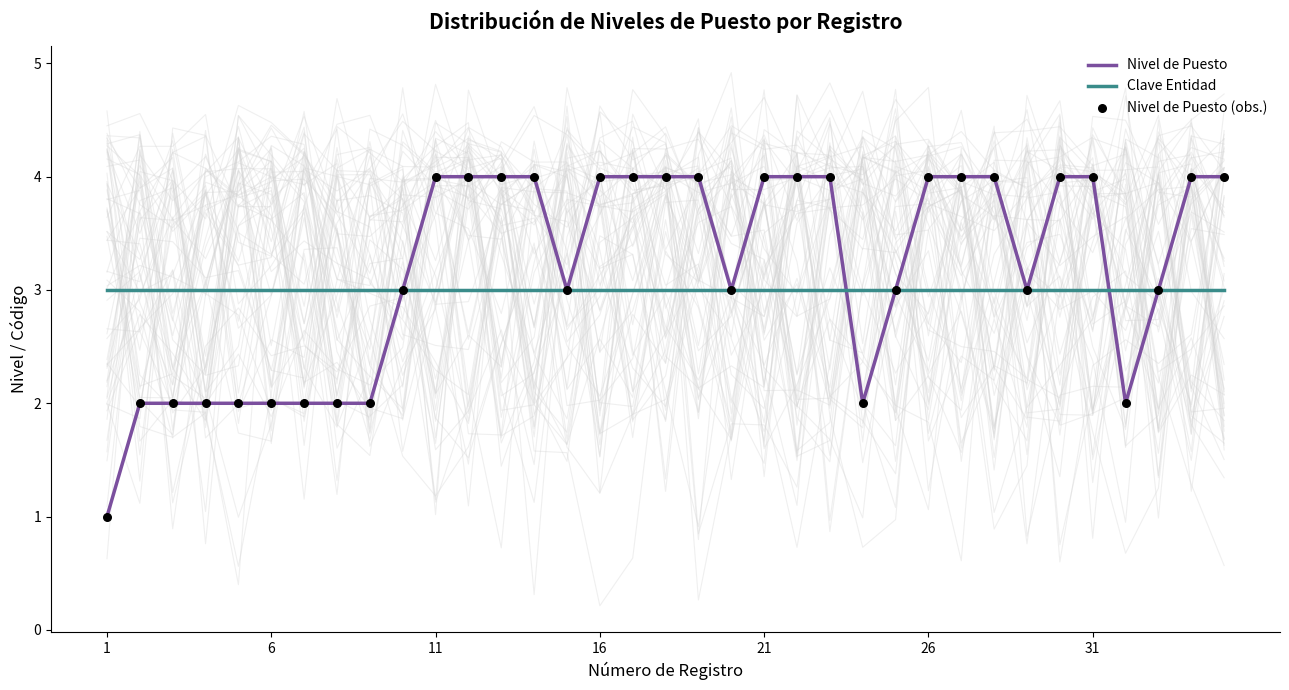

At how many categories does at least one series exceed 3?

18